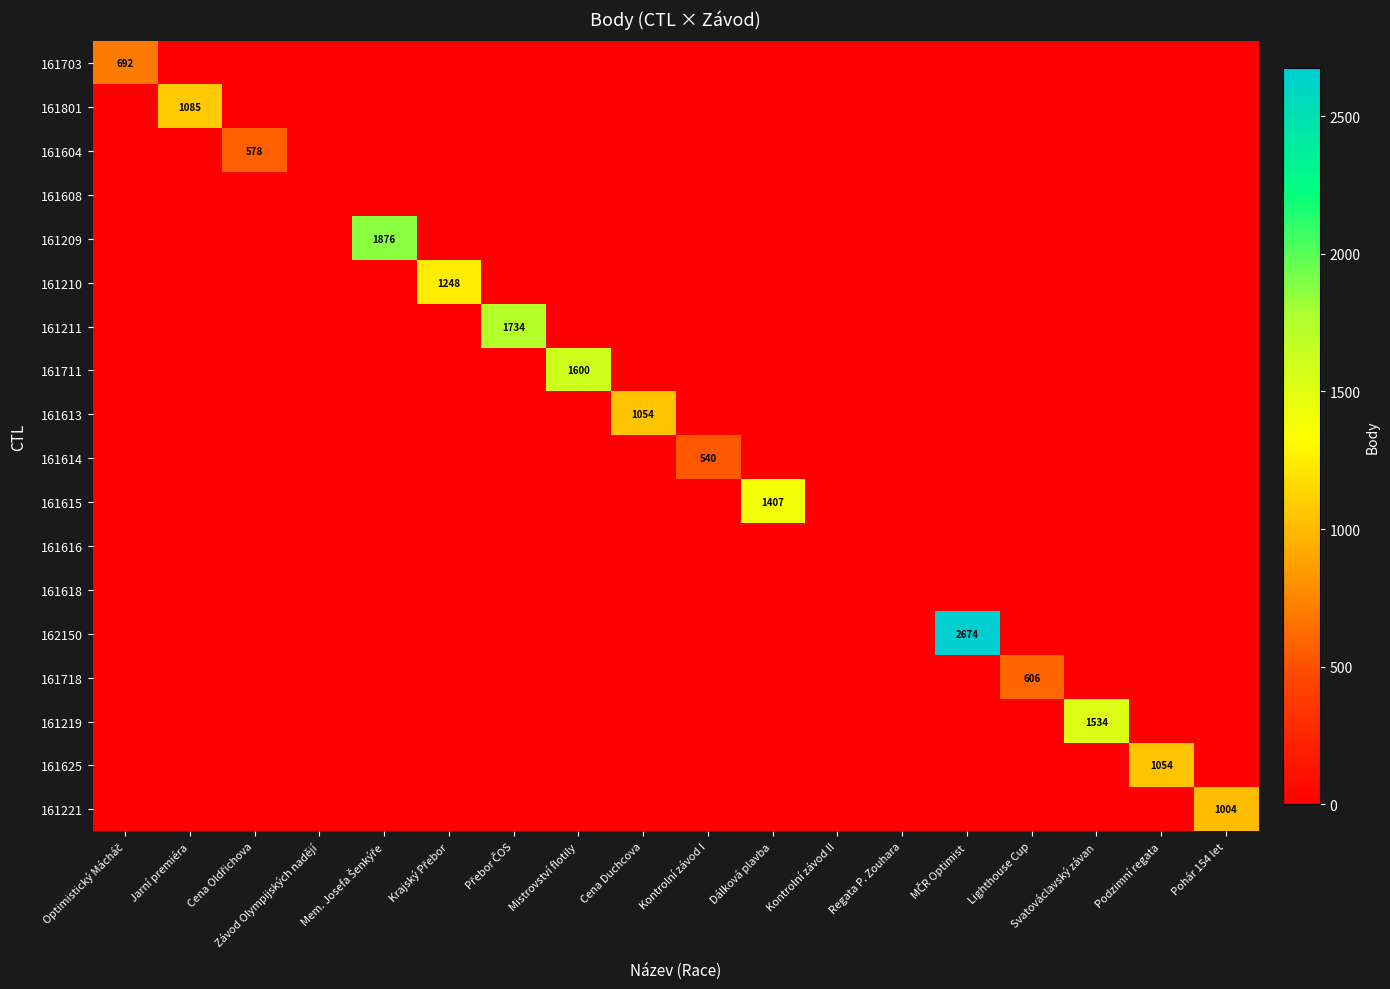

True or false: 161613 has a value of -670 at Lighthouse Cup.

False